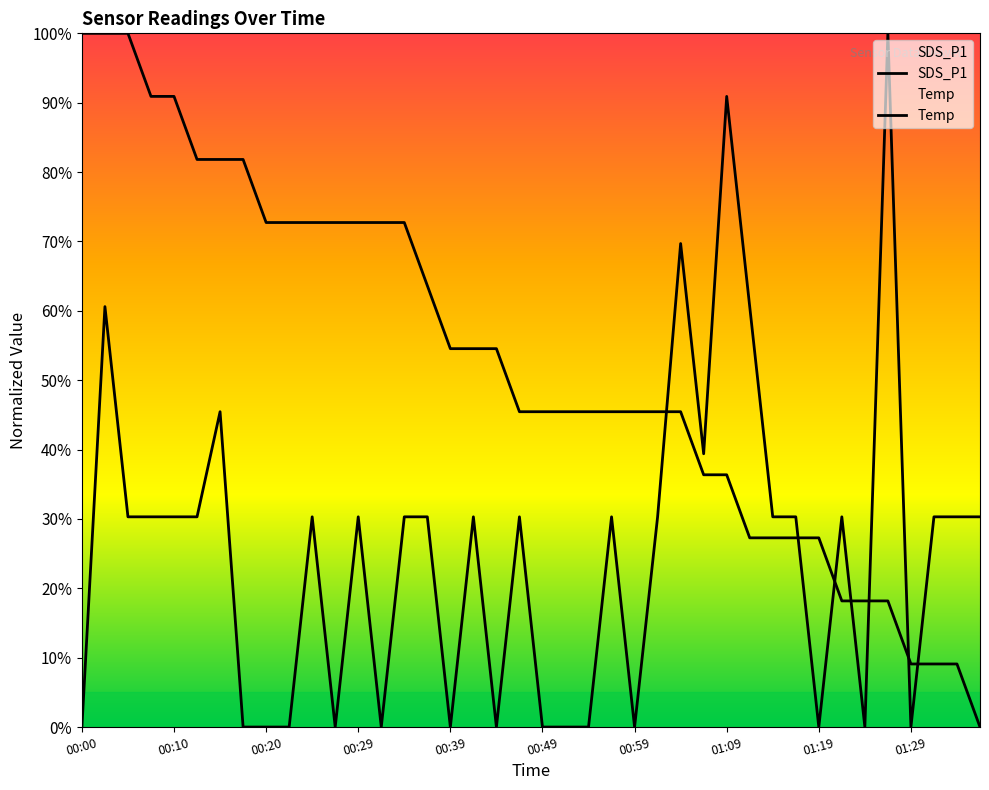

Which has a higher value, 00:29 or 00:10?

00:10